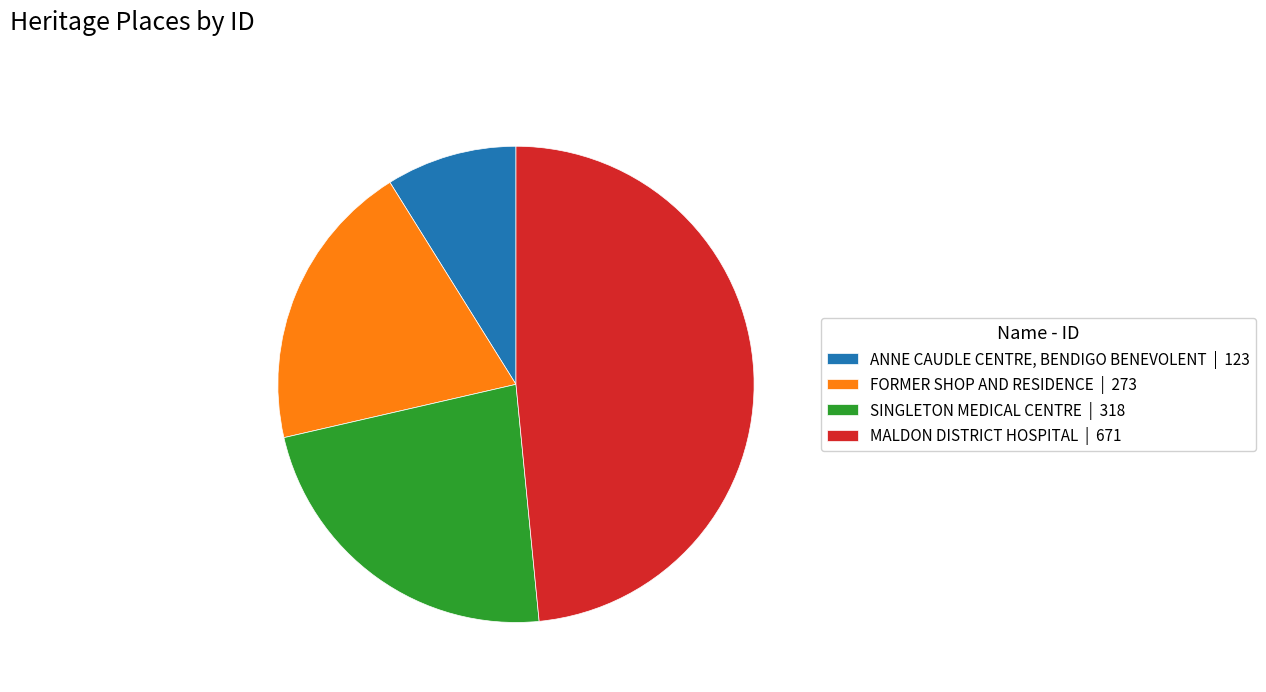

Which slice is the smallest?

ANNE CAUDLE CENTRE, BENDIGO BENEVOLENT